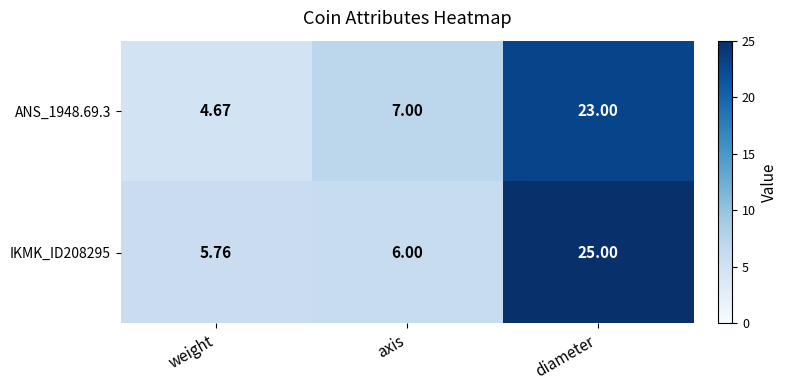

Where is ANS_1948.69.3 nearest to the value 13?

axis